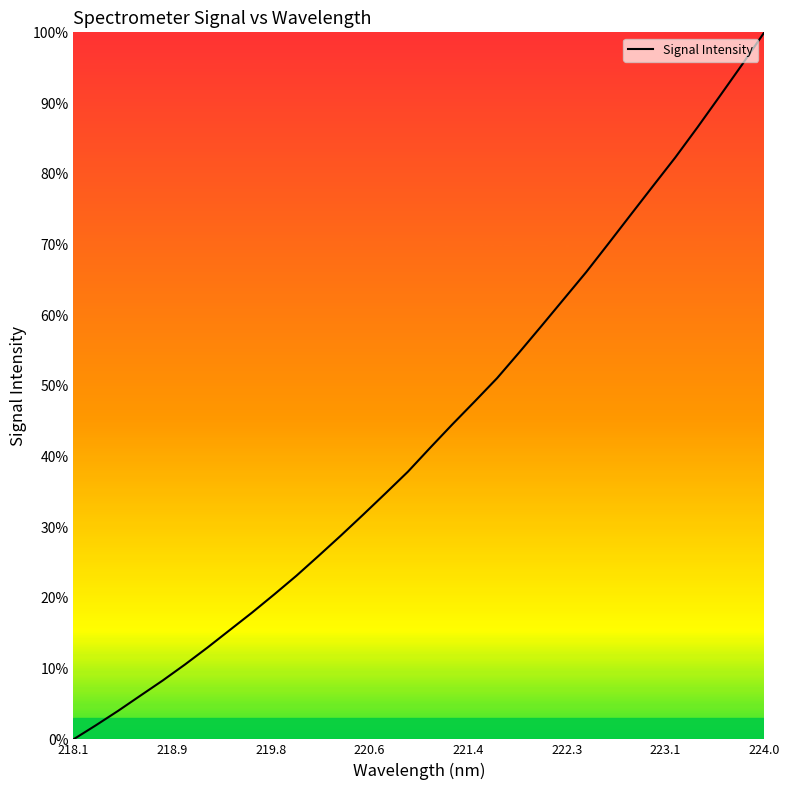

Reading left to right, transcribe all the data shown in this chart.

0.0	2.0	4.0	6.2	8.3	10.6	13.0	15.4	17.9	20.5	23.2	26.0	28.9	31.8	34.8	37.9	41.3	44.6	47.8	51.1	54.8	58.5	62.3	66.1	70.1	74.2	78.3	82.3	86.6	91.0	95.4	100.0